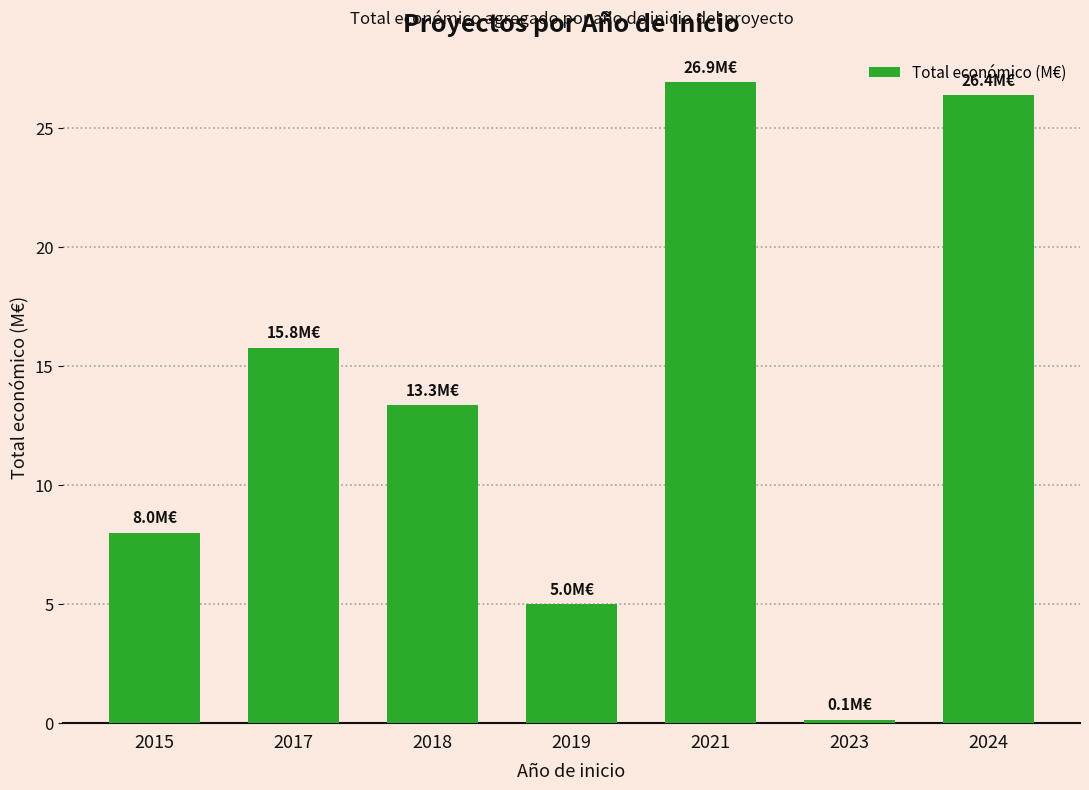

The chart shows a value of 0.1 at 2023. True or false?

True